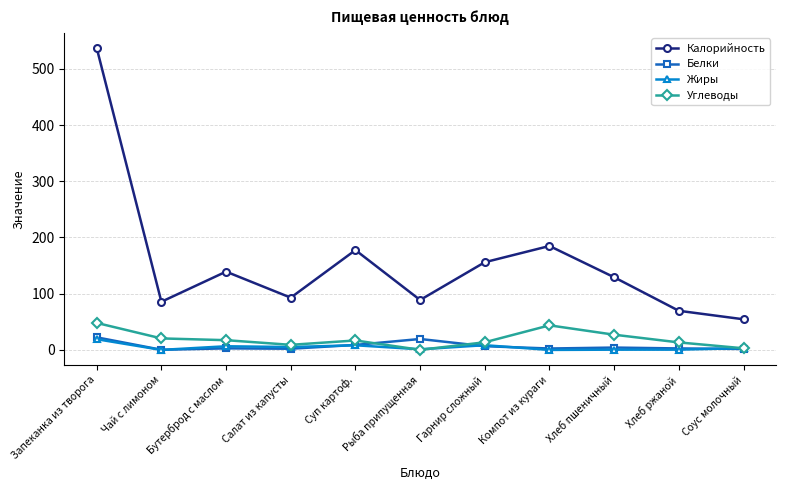

Where is Белки nearest to the value 11?

Суп картоф.